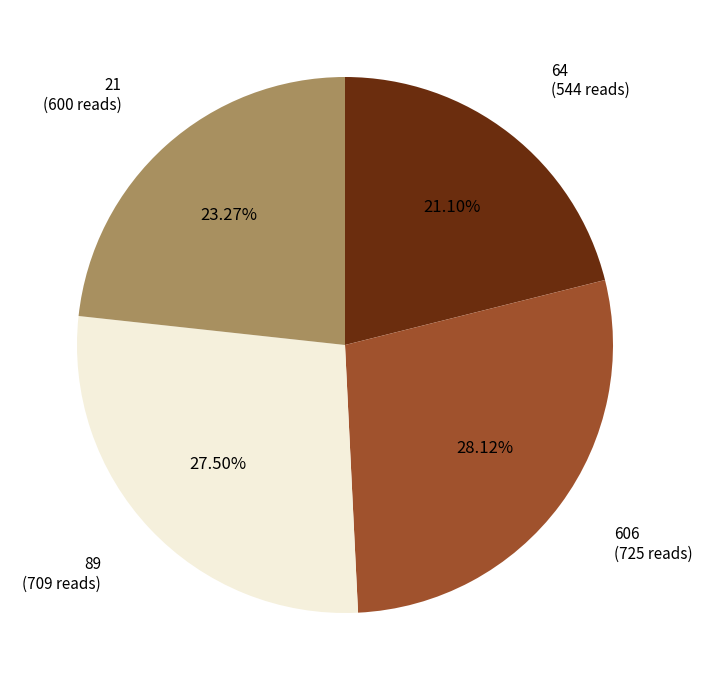

How many segments does this pie chart have?

4